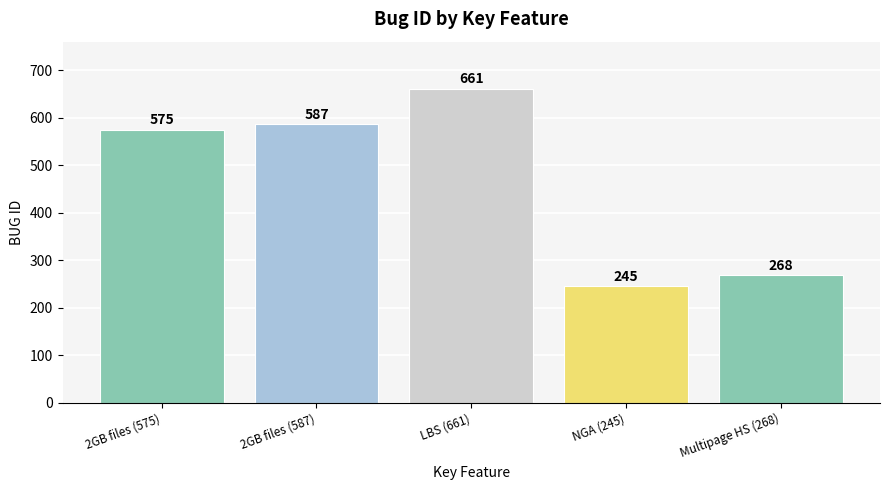

What is the value of the 4th bar from the left?

245